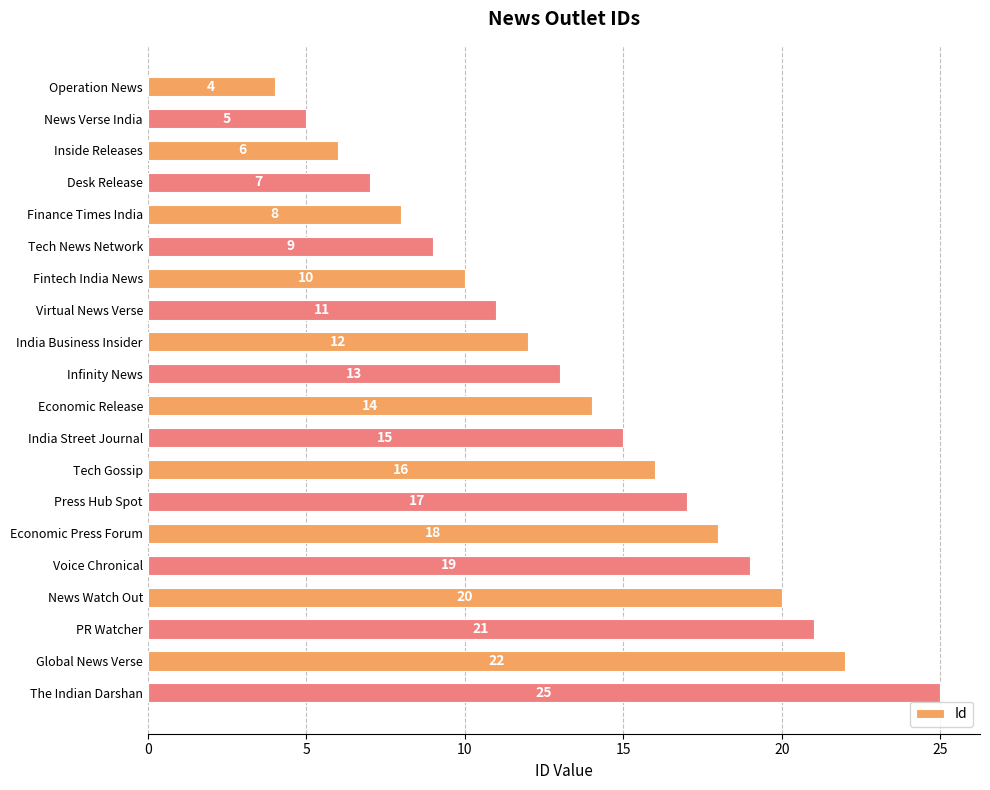

Are the bars grouped side by side (vs. stacked)?

No